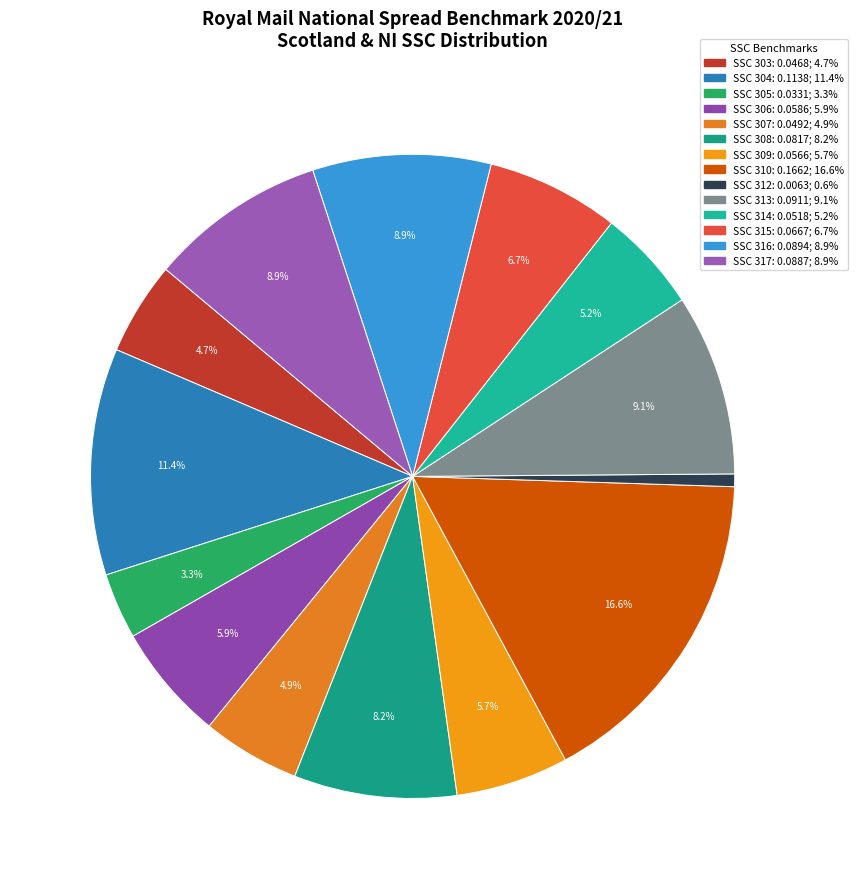

To the nearest percent, what percentage of the pie is SSC 306?

6%